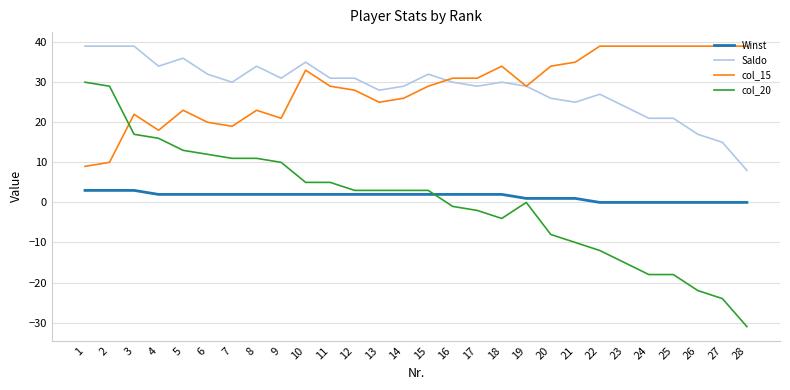

Reading left to right, what are all the values shown in this chart?

Winst: 3	3	3	2	2	2	2	2	2	2	2	2	2	2	2	2	2	2	1	1	1	0	0	0	0	0	0	0
Saldo: 39	39	39	34	36	32	30	34	31	35	31	31	28	29	32	30	29	30	29	26	25	27	24	21	21	17	15	8
col_15: 9	10	22	18	23	20	19	23	21	33	29	28	25	26	29	31	31	34	29	34	35	39	39	39	39	39	39	39
col_20: 30	29	17	16	13	12	11	11	10	5	5	3	3	3	3	-1	-2	-4	0	-8	-10	-12	-15	-18	-18	-22	-24	-31